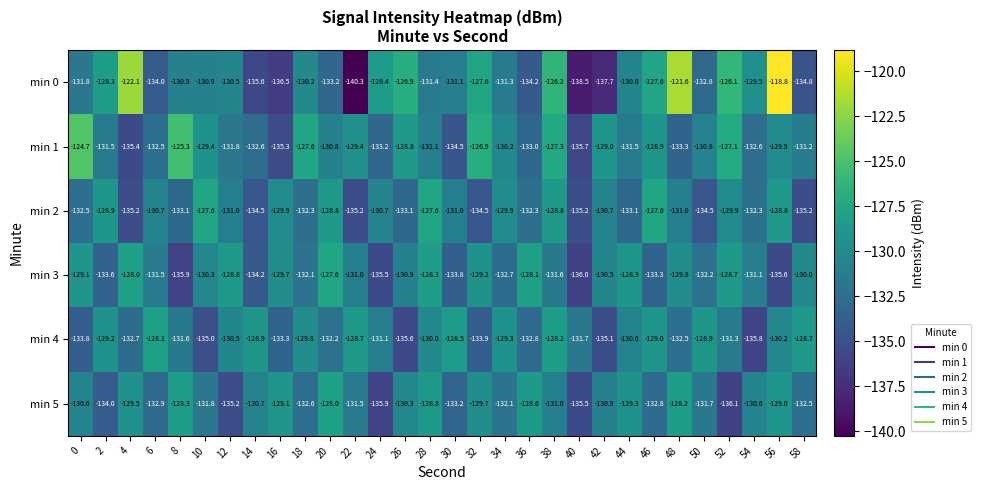

What is the difference between the highest and lowest values at 24?

7.5